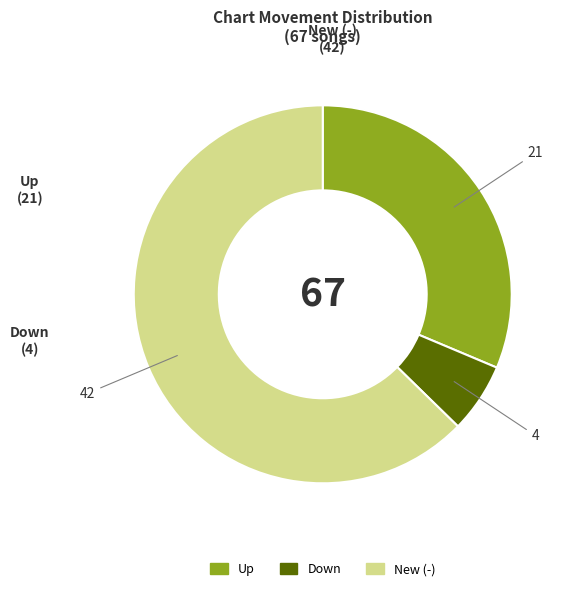

Is there any slice that represents more than half of the pie?

Yes